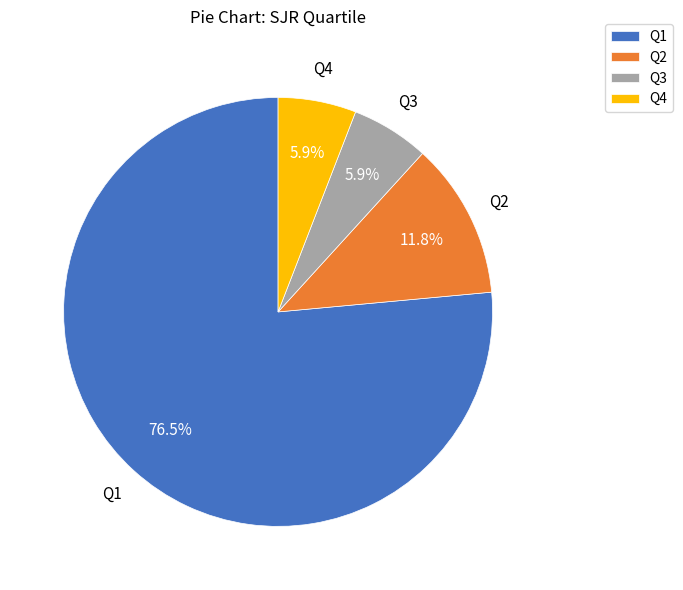

What is the largest slice in the pie chart?

Q1